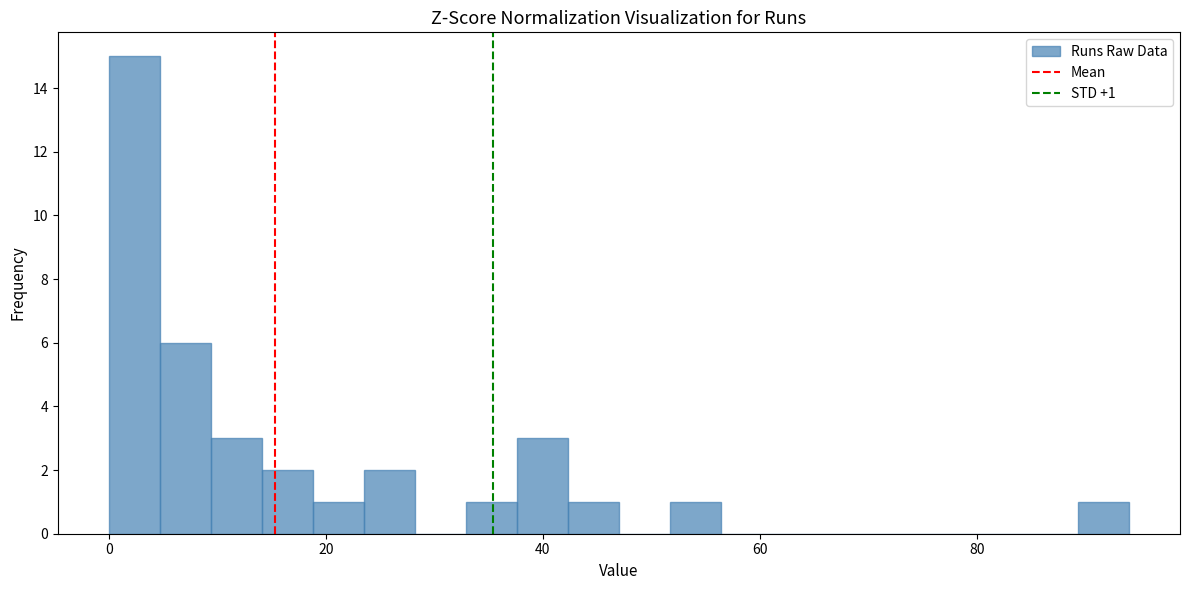

Read against the x-axis, roughly where is the centre of the tallest bar?

2